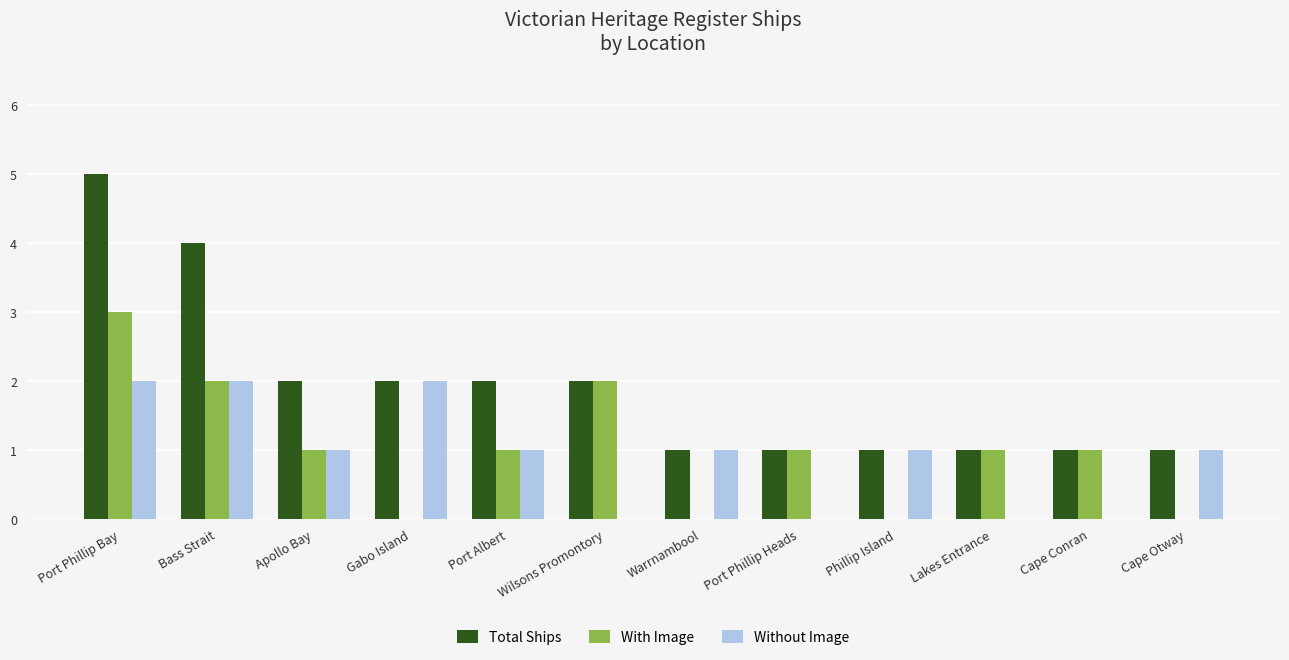

True or false: With Image has a value of 0 at Gabo Island.

True